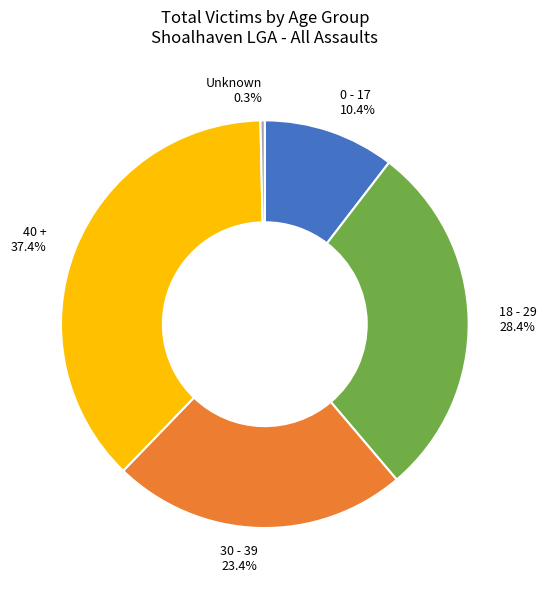

Which category has the smallest portion of the pie?

Unknown